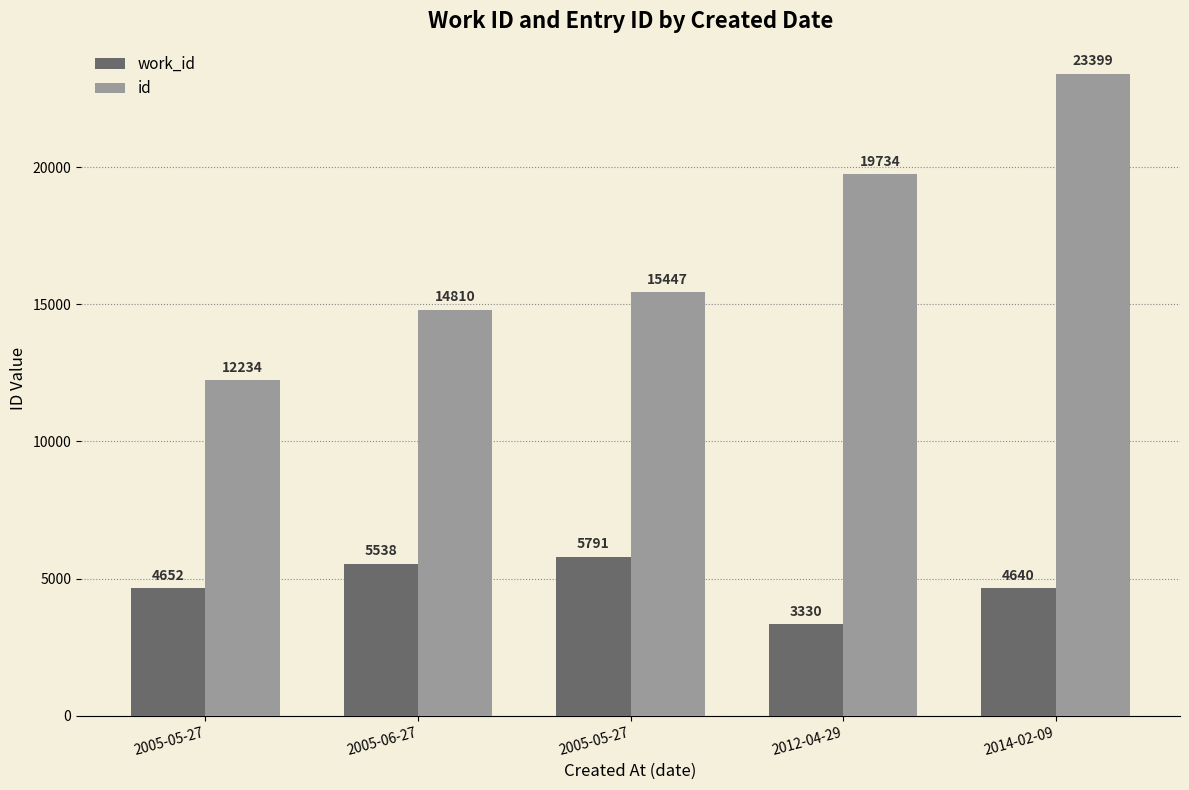

The value of work_id at 2012-04-29 is 5540. True or false?

False